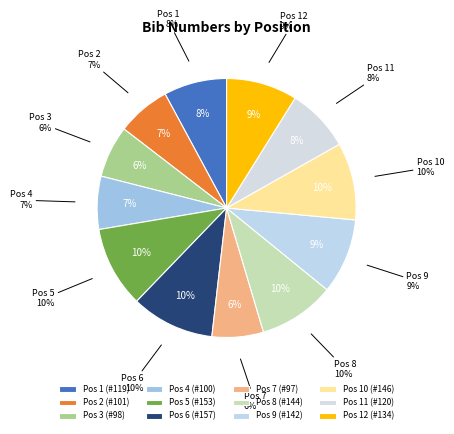

Is it true that 4 is 7% of the pie?

True